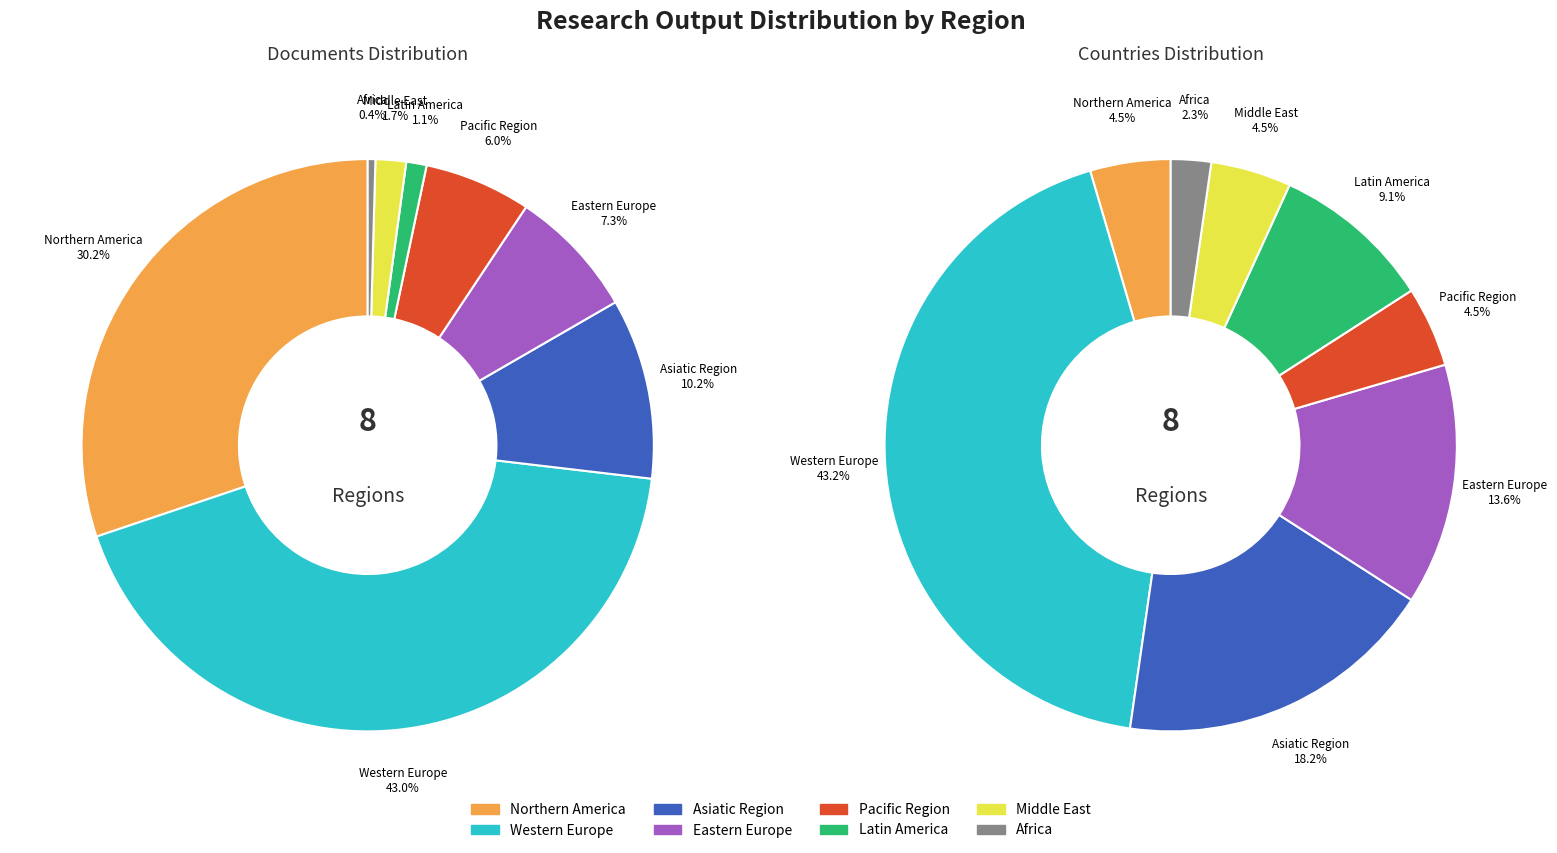

How many segments does this pie chart have?

8